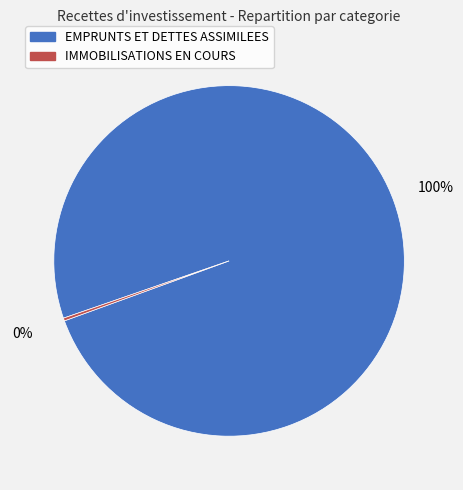

Which slice is the largest?

EMPRUNTS ET DETTES ASSIMILEES